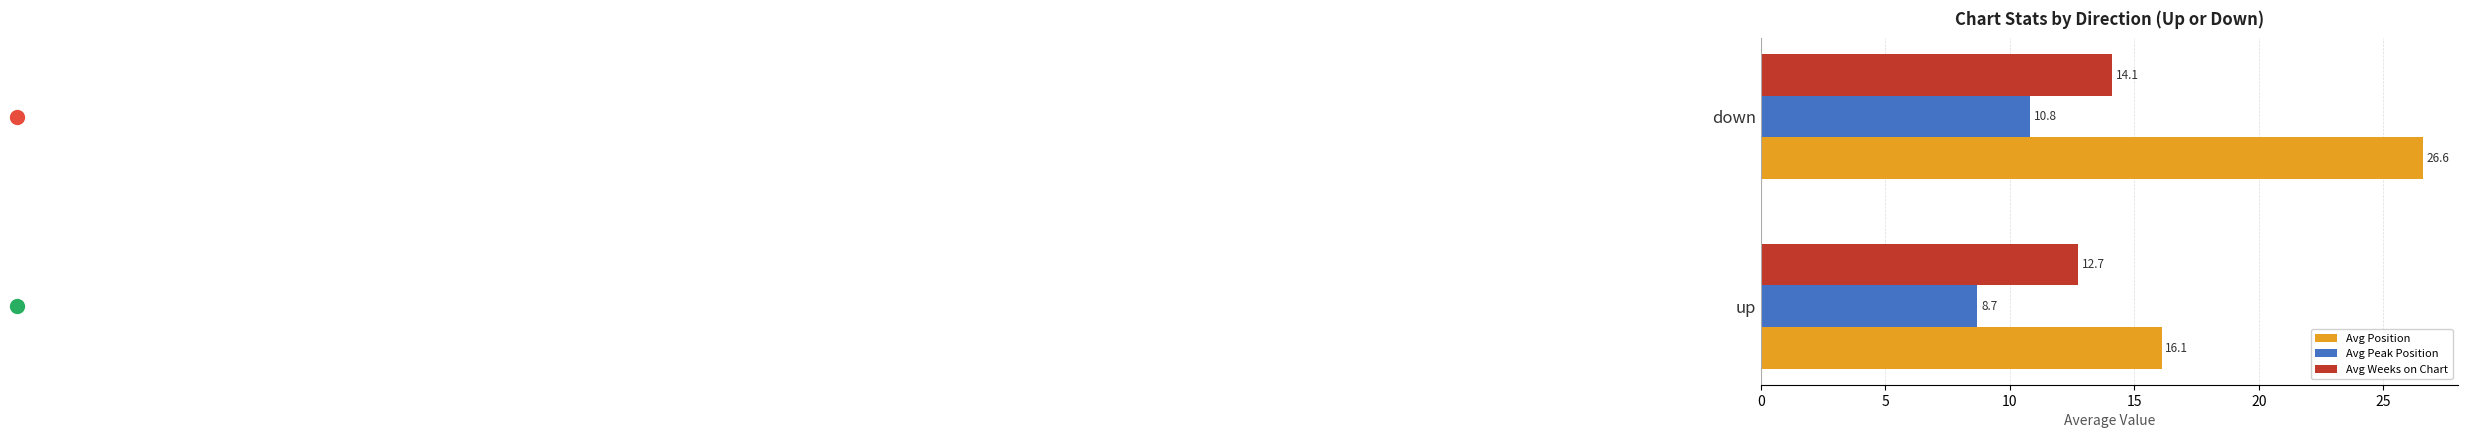

What is the sum of all Avg Peak Position values?

19.5